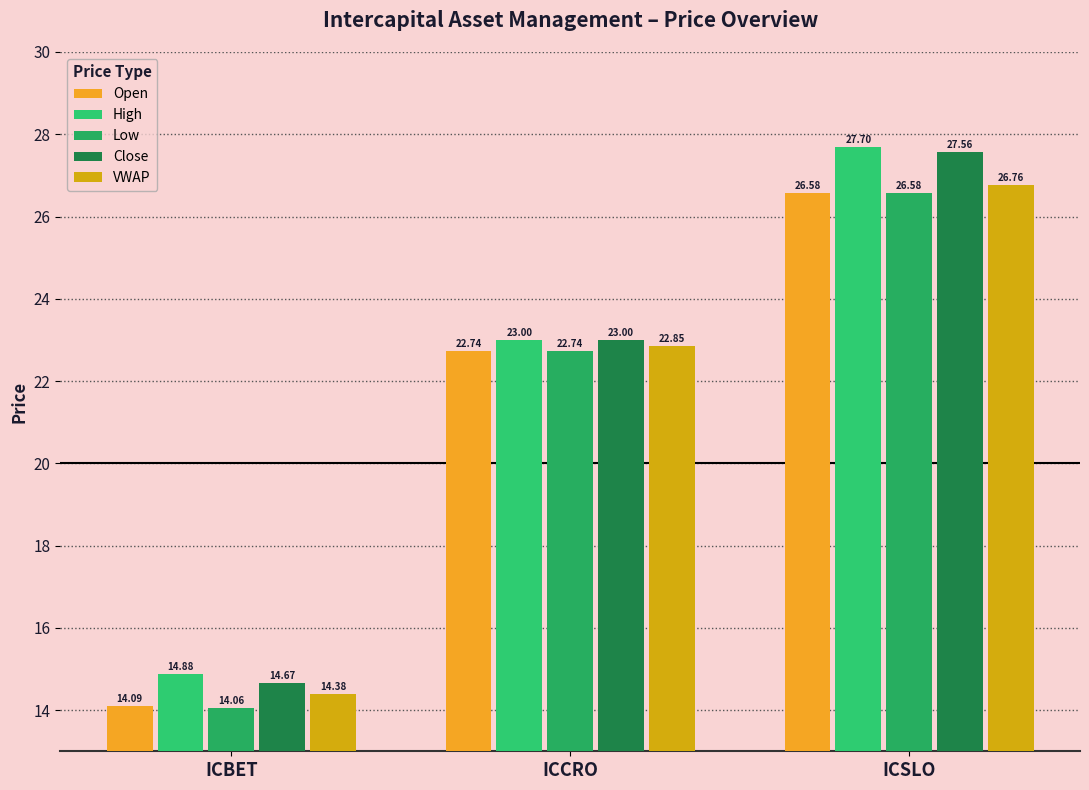

What is the label of the 3rd bar from the right?

ICBET